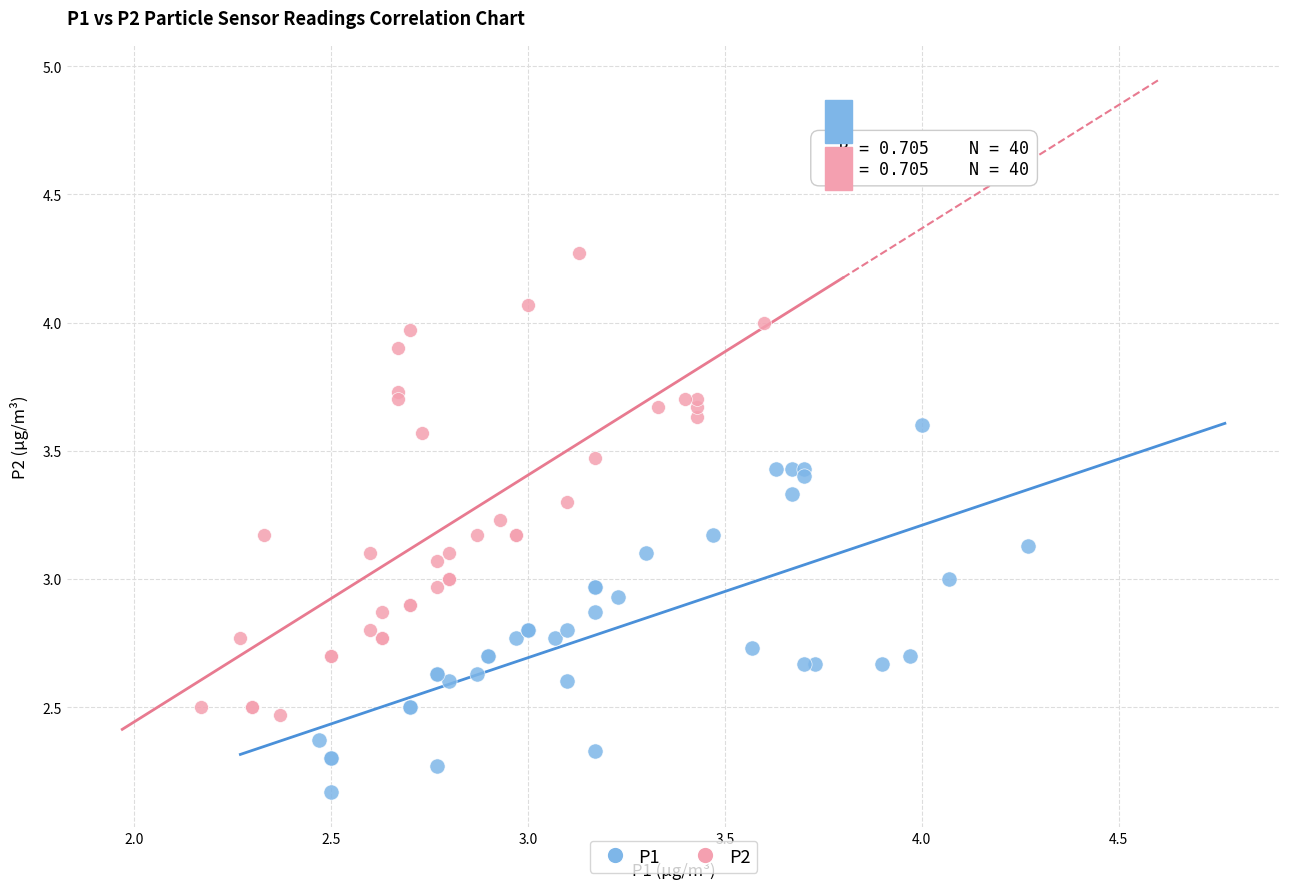

Which series has the largest Y range (max minus min)?

P2